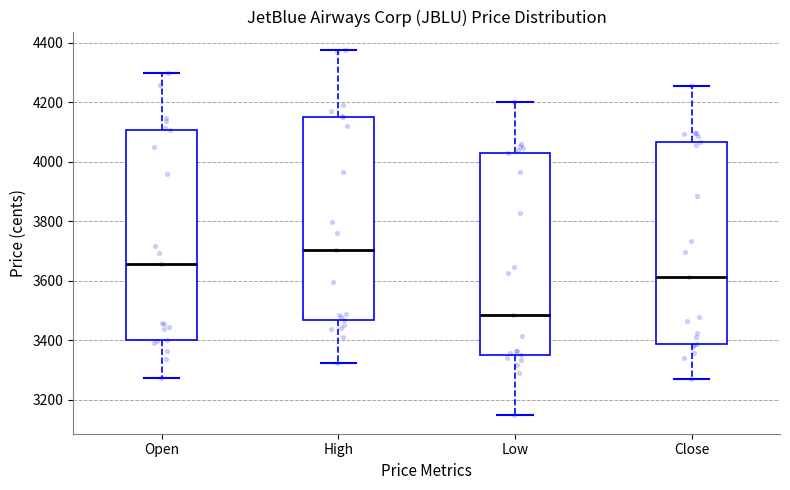

Where does the median line of the box for Open sit on the y-axis? The values are not printed on the chart, so give them approximately, as read against the axis.

3660